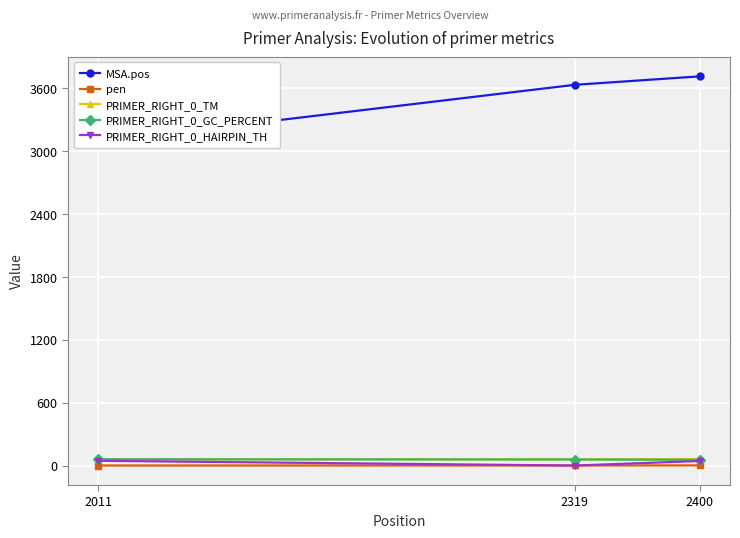

At which category is the sum across all series the highest?

2400